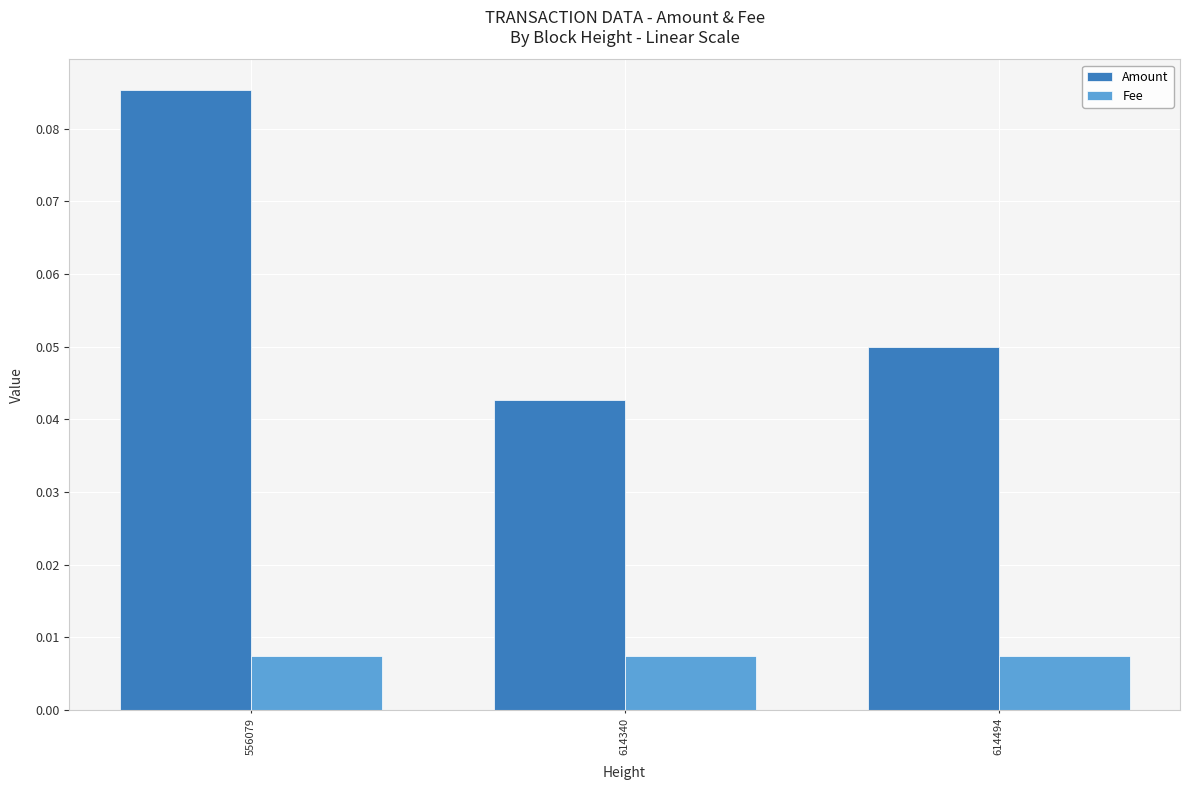

The Amount series shows 0.1 at 614340. True or false?

False